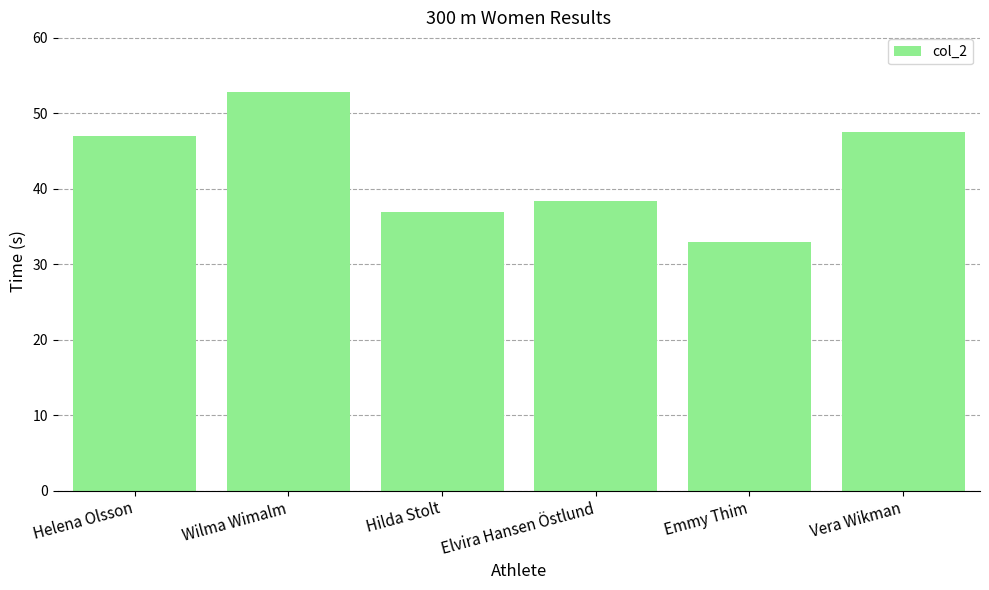

Rank the categories by value from lowest to highest.

Emmy Thim, Hilda Stolt, Elvira Hansen Östlund, Helena Olsson, Vera Wikman, Wilma Wimalm